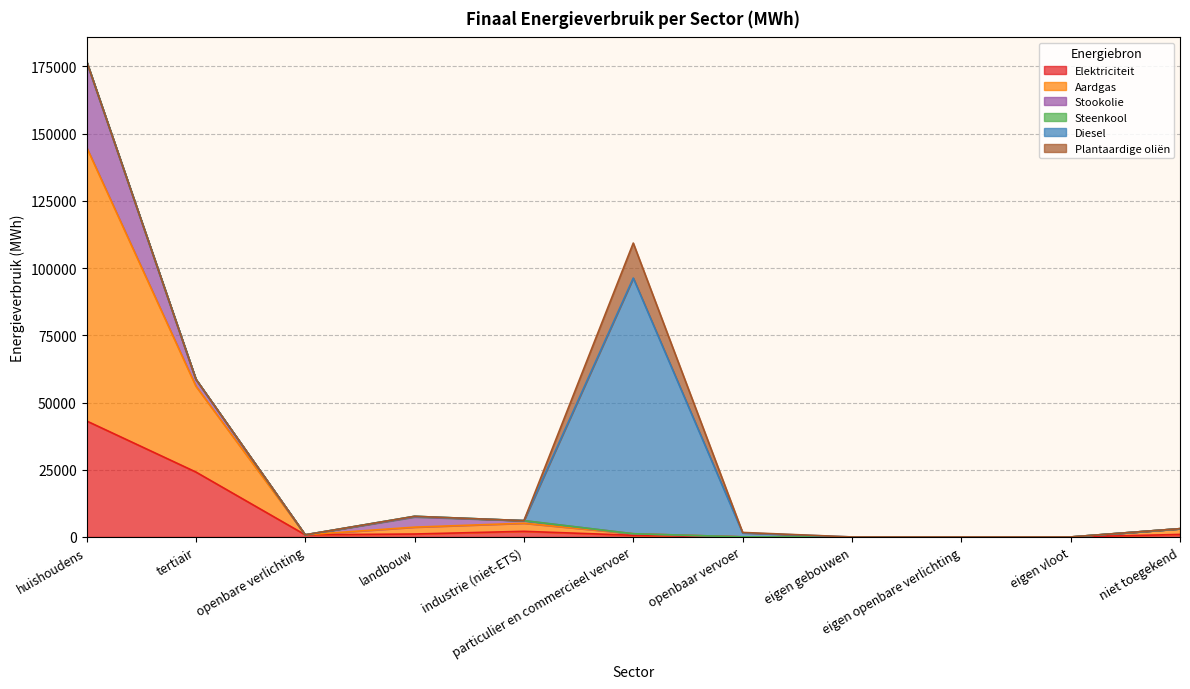

Is the value of Elektriciteit at openbaar vervoer greater than the value of Steenkool at tertiair?

Yes